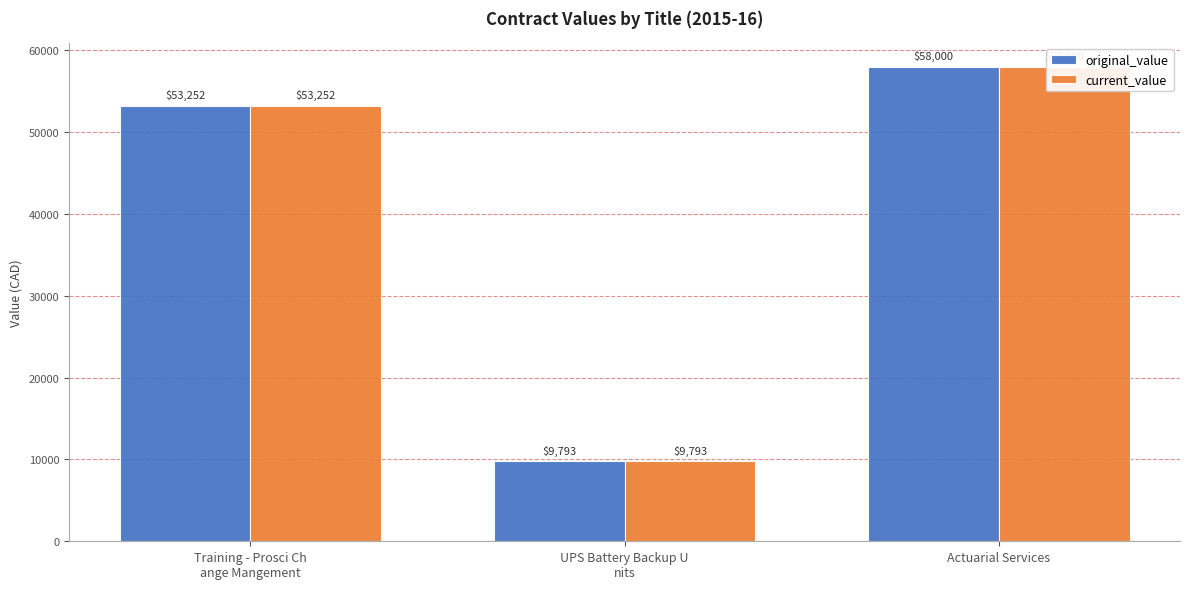

Reading right to left, transcribe all the data shown in this chart.

original_value: 58000.0	9793.2	53252.0
current_value: 58000.0	9793.2	53252.0